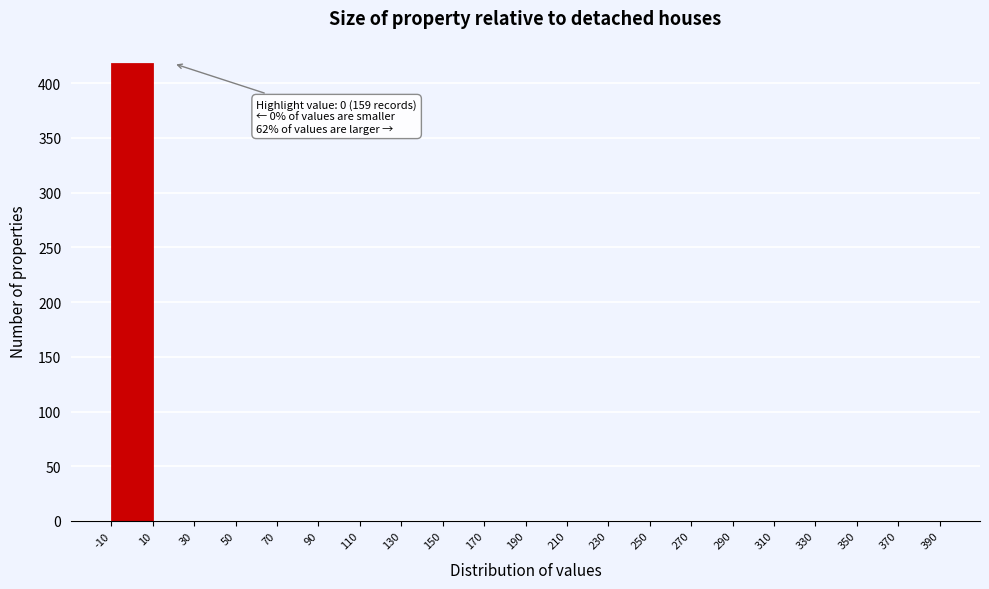

Which range on the x-axis has the tallest bar?

-10 to 10